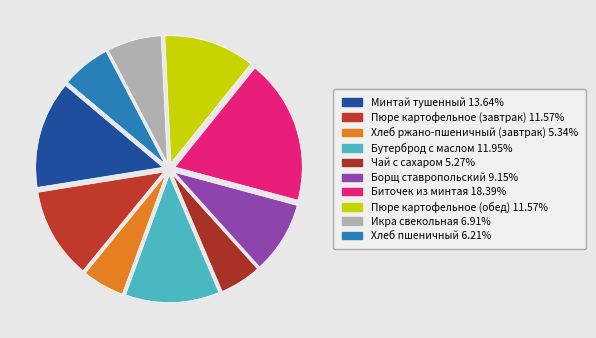

Is the sum of Хлеб пшеничный and Биточек из минтая greater than half?

No